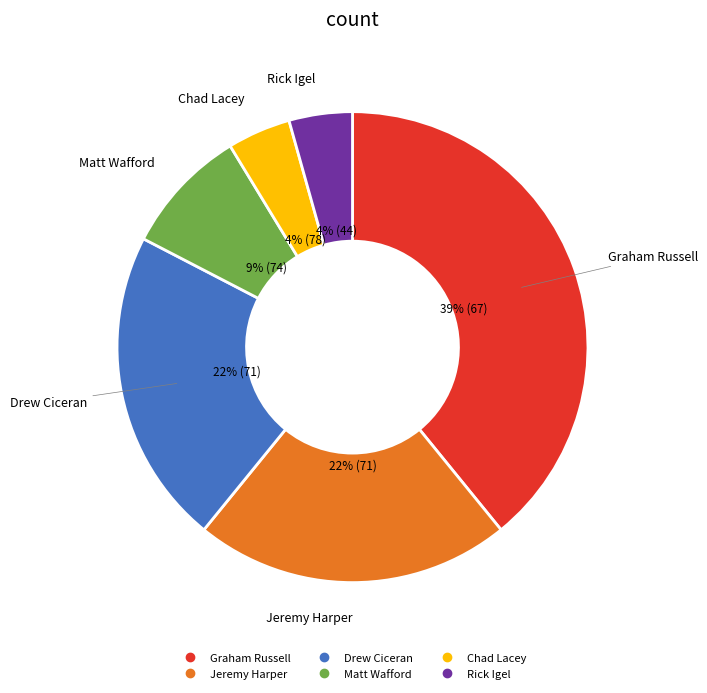

Which category has the biggest portion of the pie?

Graham Russell